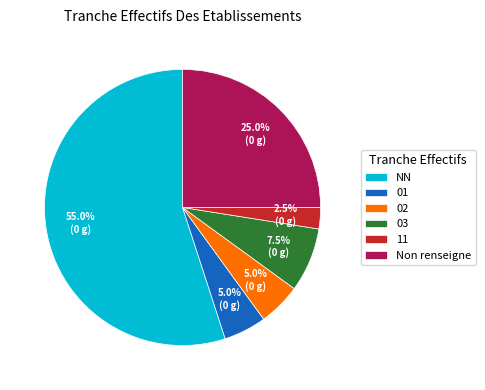

What percentage do 01 and NN together represent?

60.0%